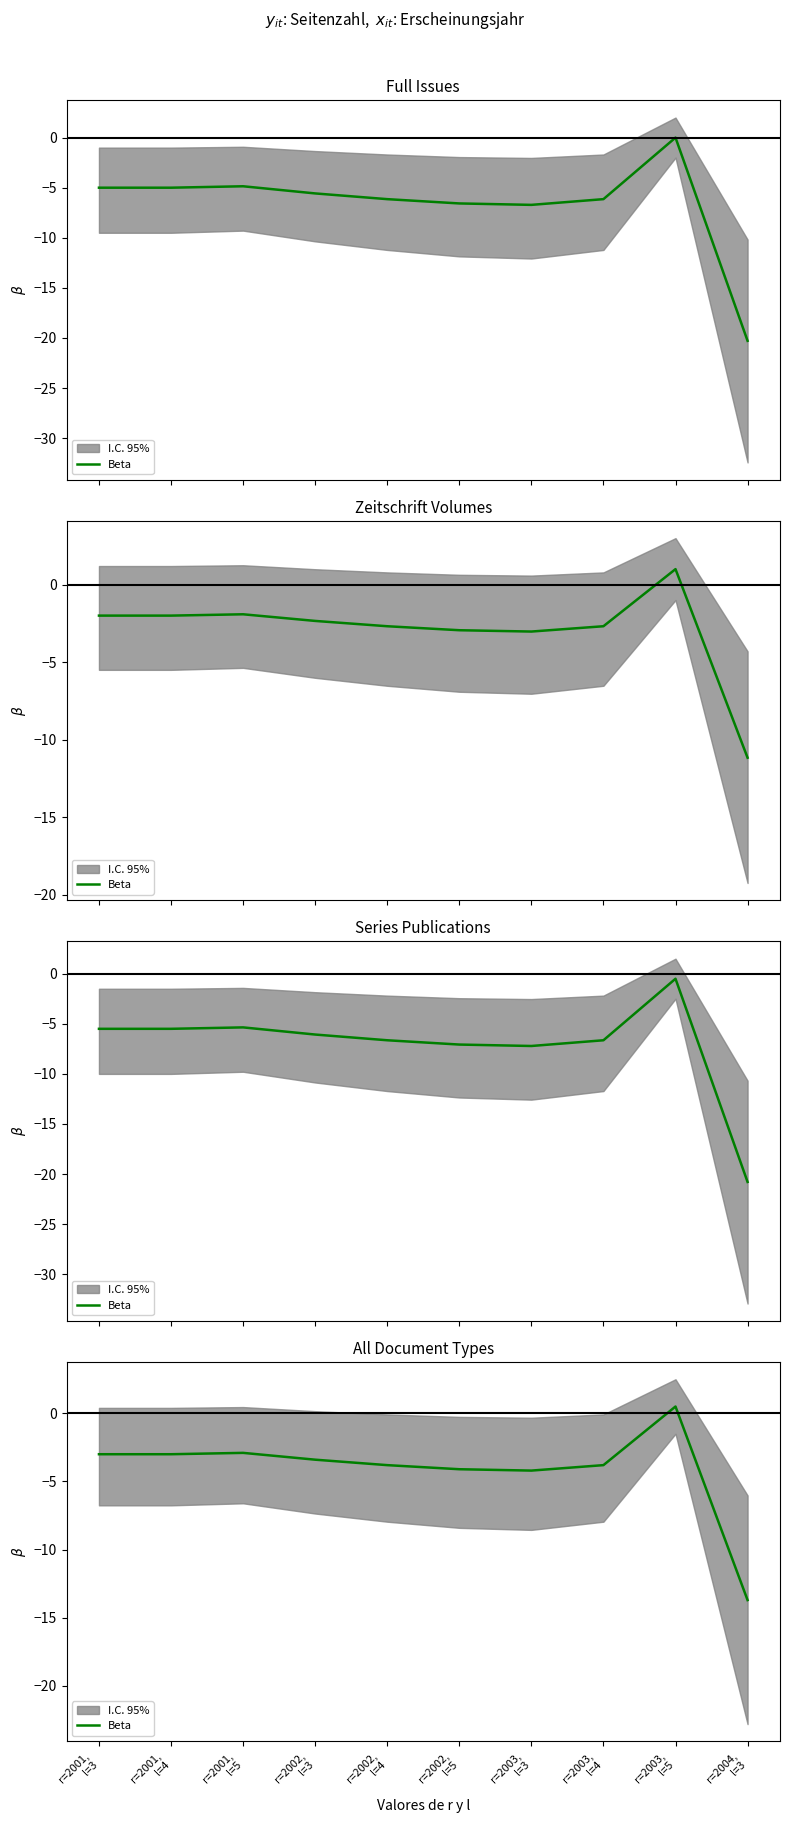

True or false: the data shows -6.8 at r=2002,
l=4.

False